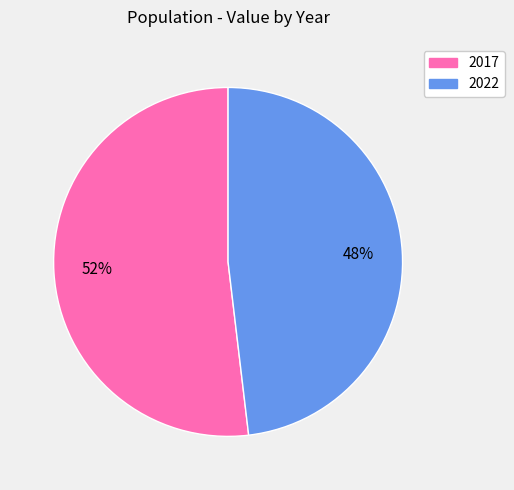

Rank the categories by value from lowest to highest.

2022, 2017